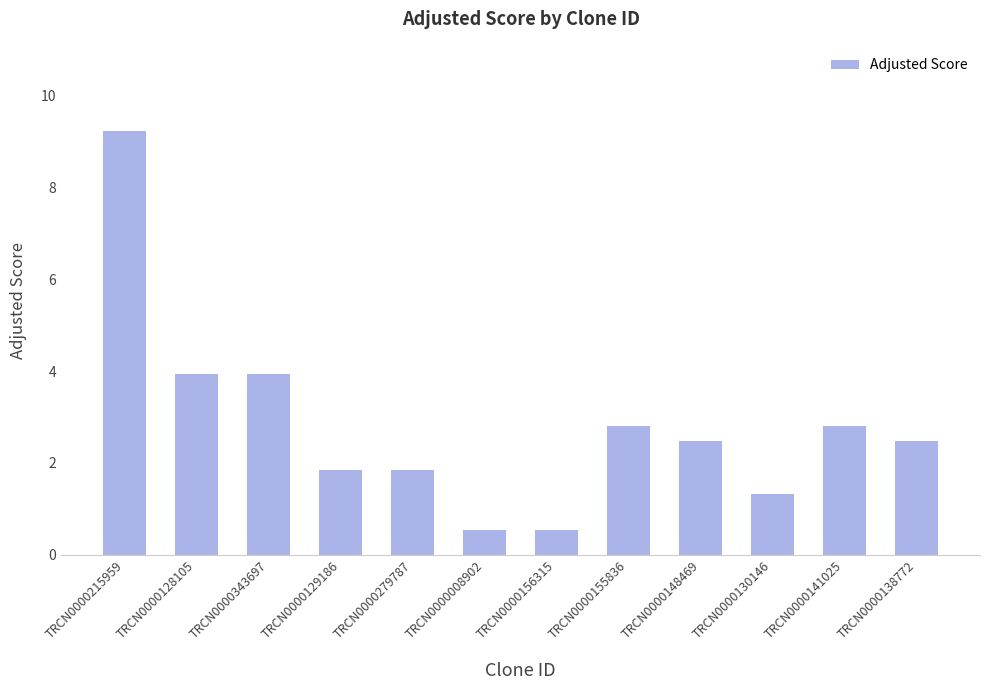

Reading left to right, what are all the values shown in this chart?

TRCN0000215959=9.2	TRCN0000128105=3.9	TRCN0000343697=3.9	TRCN0000129186=1.8	TRCN0000279787=1.8	TRCN0000008902=0.5	TRCN0000156315=0.5	TRCN0000155836=2.8	TRCN0000148469=2.5	TRCN0000130146=1.3	TRCN0000141025=2.8	TRCN0000138772=2.5